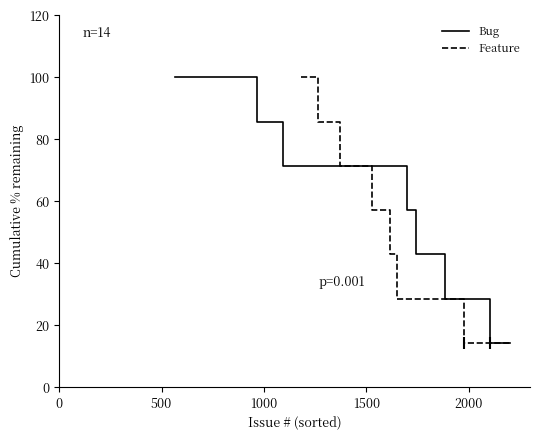

Rank the series by their maximum value, from highest to lowest.

Bug, Feature